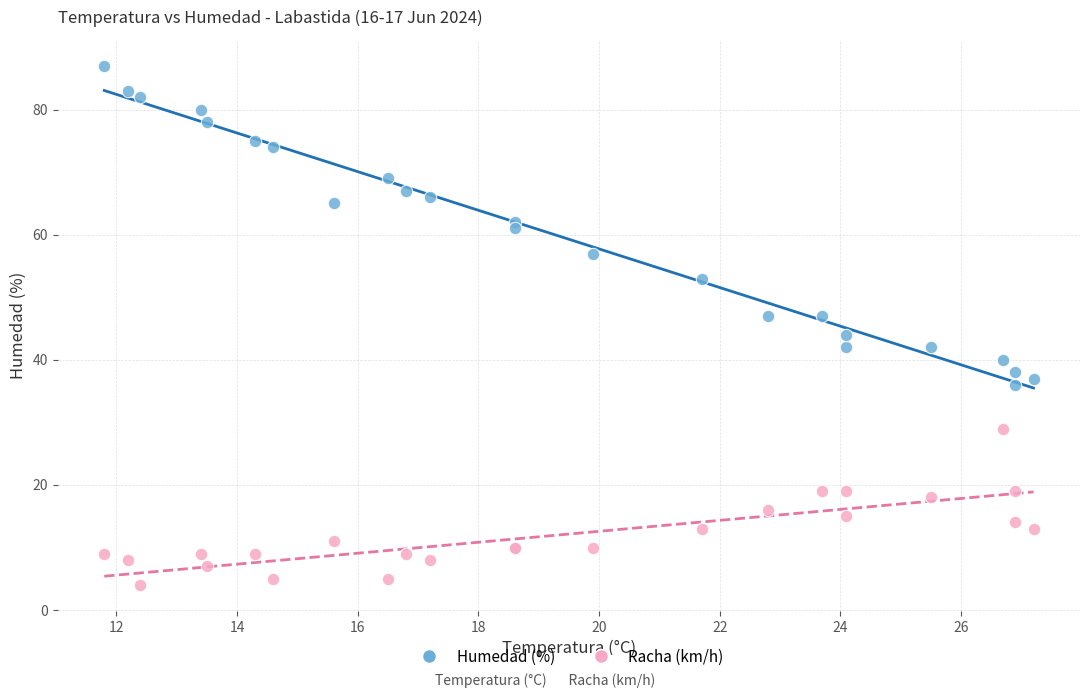

Across all series, what Y value is closest to 45?

44